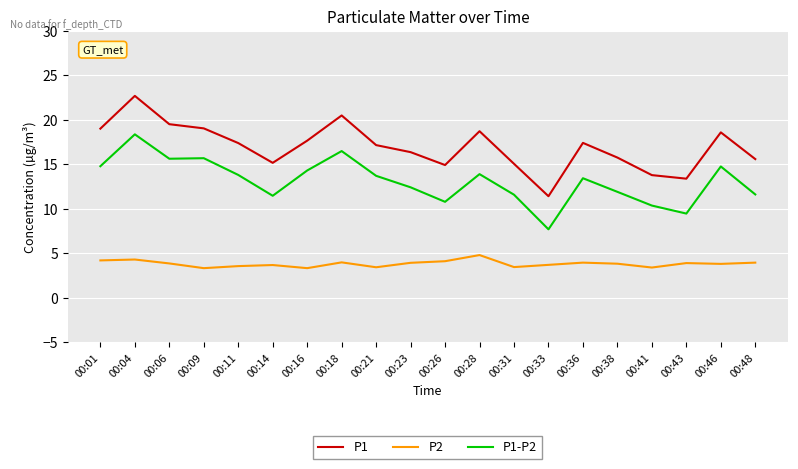

Which series has the largest total across all categories?

P1